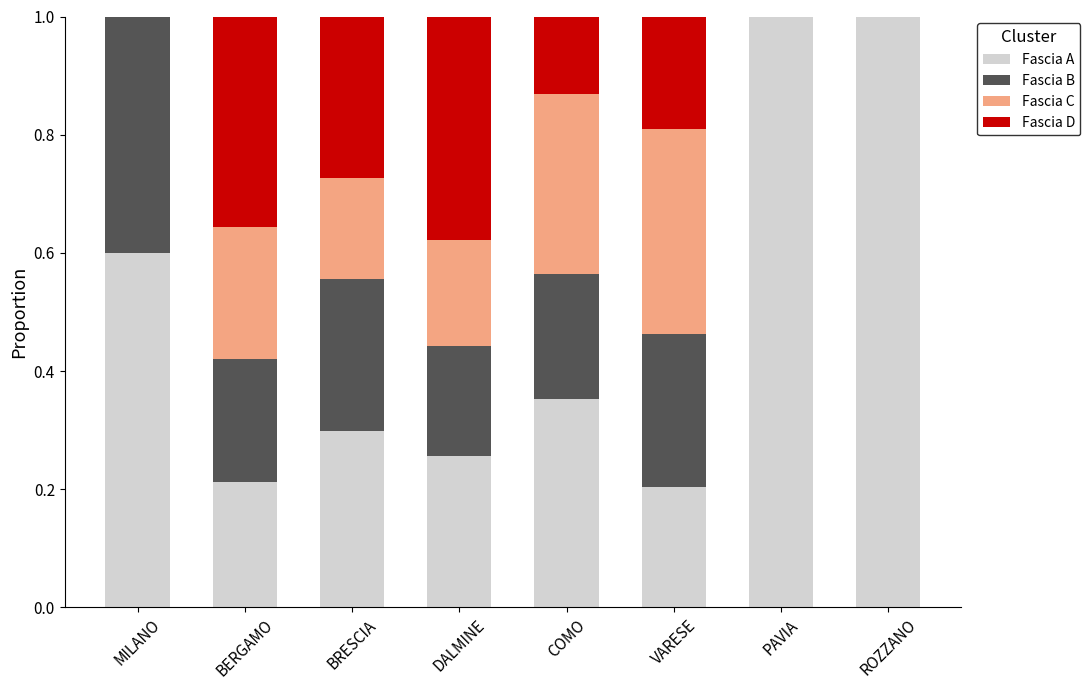

What is the total value across all series at PAVIA?

1.0